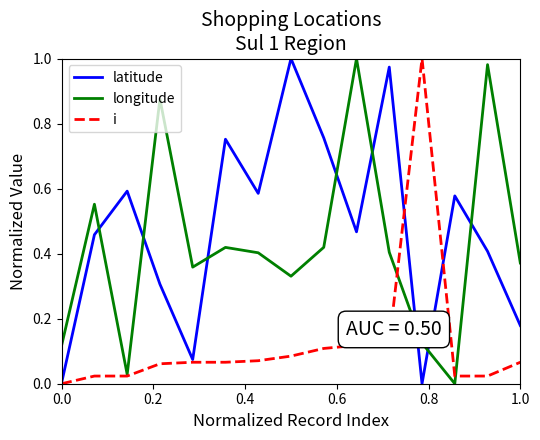

Is this an area chart (filled region under the line)?

No